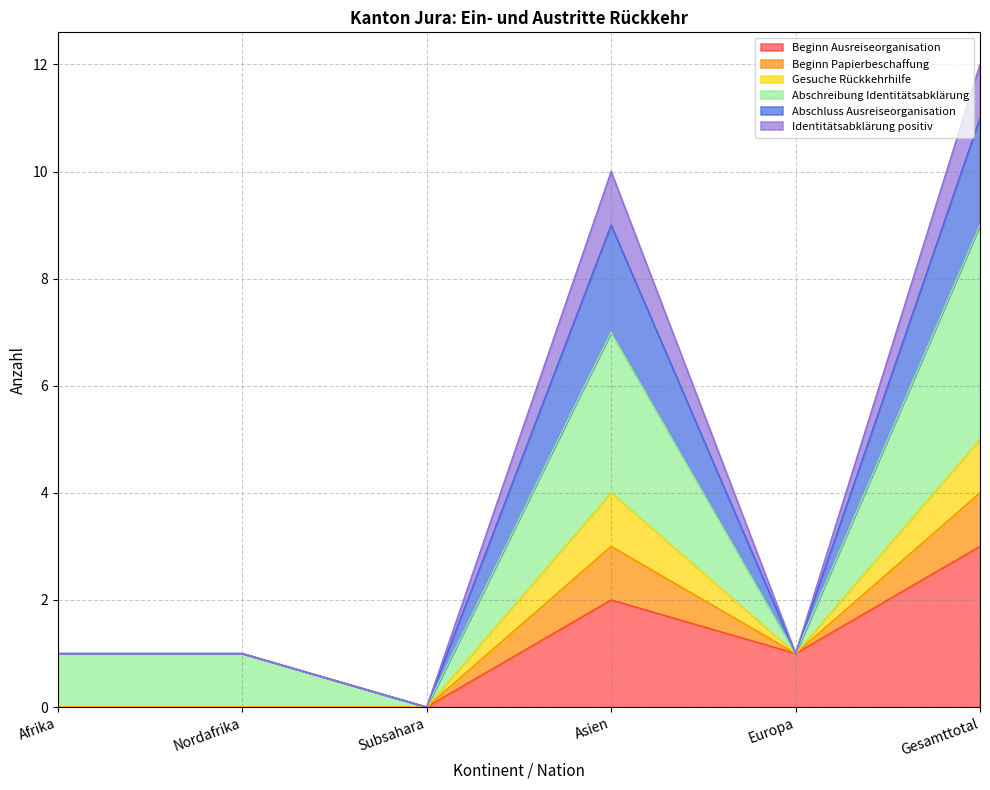

Does the chart display data point markers on the line(s)?

No